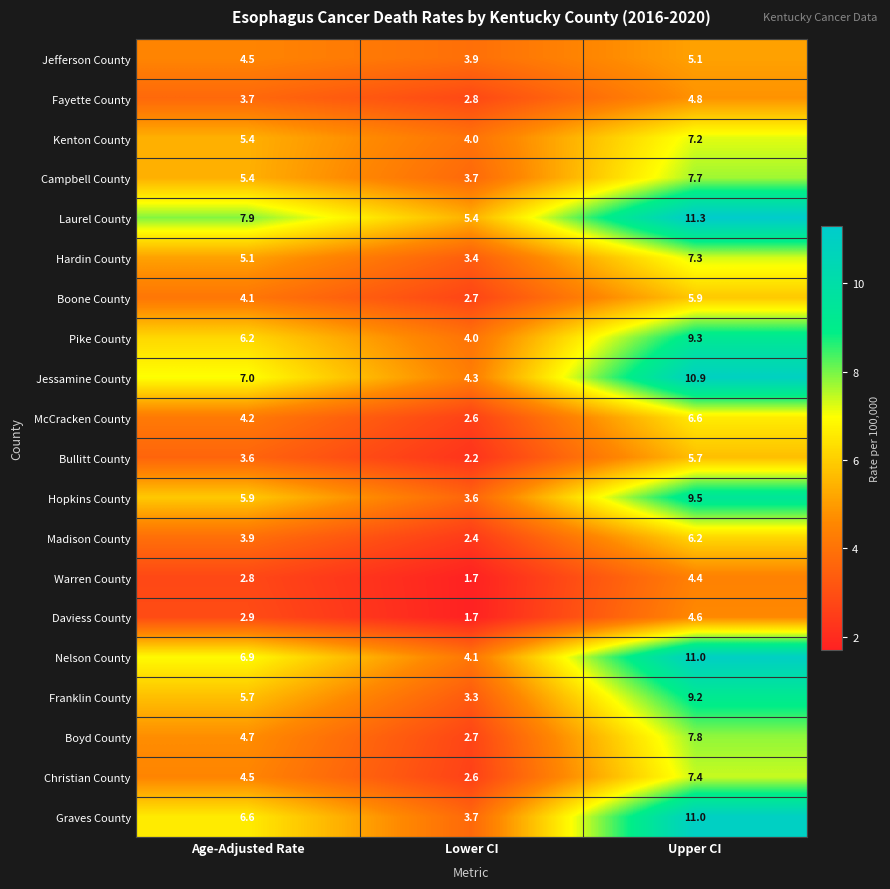

At which label does Pike County first exceed 6?

Age-Adjusted Rate